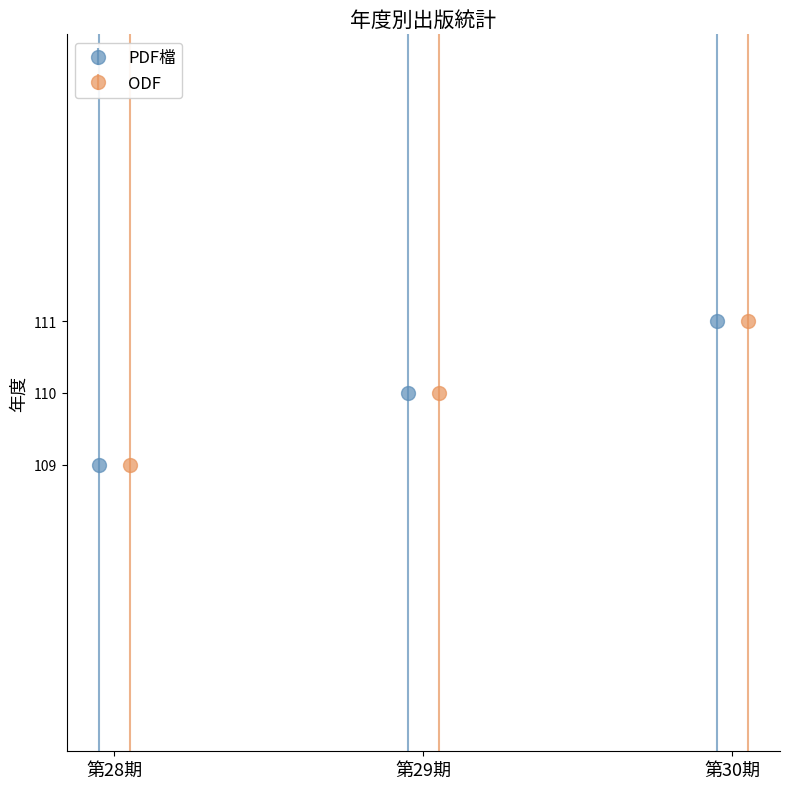

What is the maximum value for PDF檔?

111